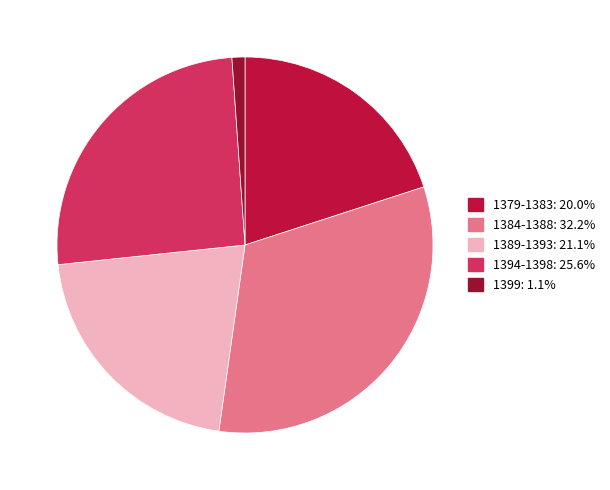

Is there any slice that represents more than half of the pie?

No